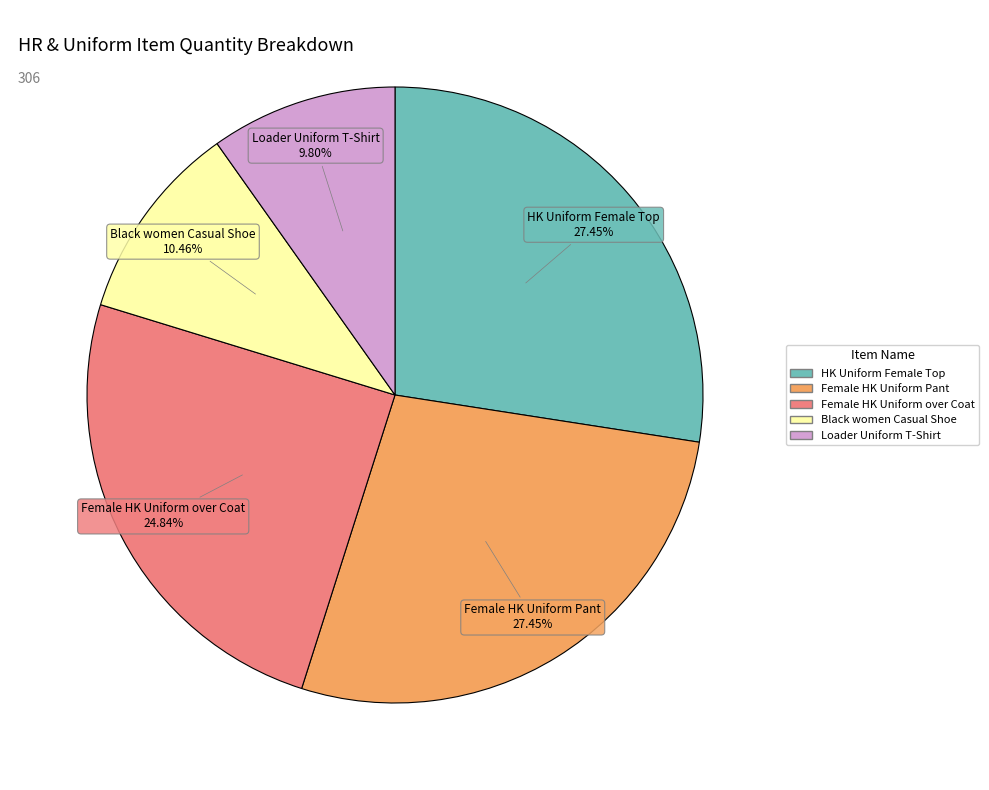

What is the smallest slice in the pie chart?

Loader Uniform T-Shirt